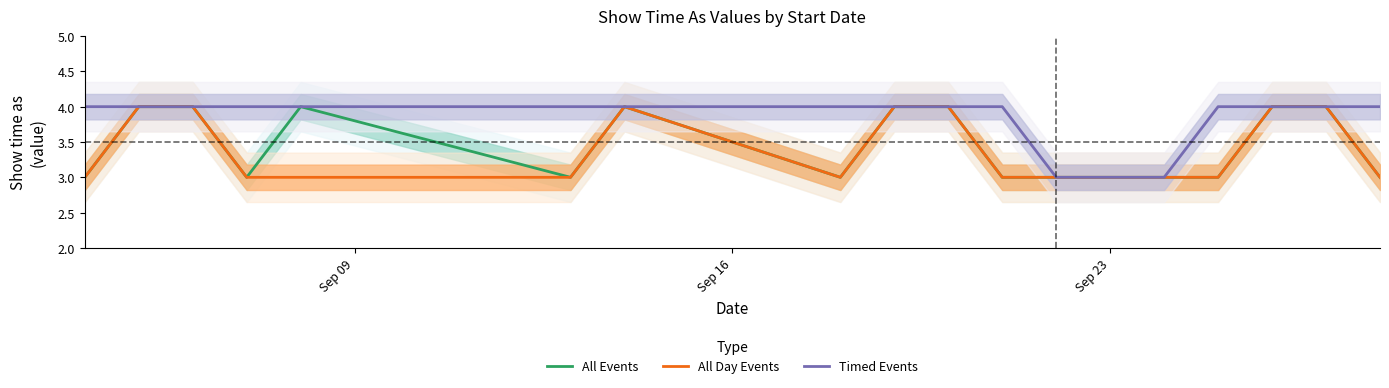

True or false: All Day Events and All Events cross at least once.

False